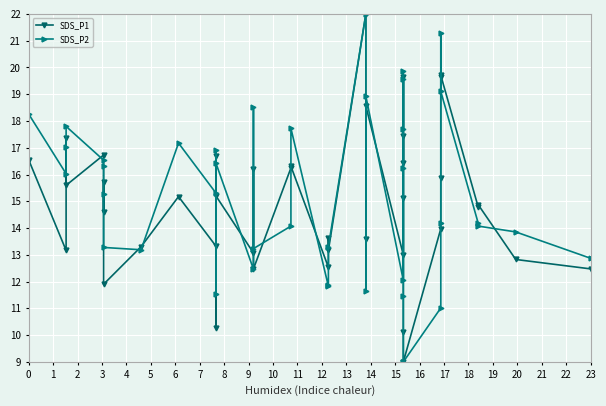

What is the highest value of the SDS_P2 series?

22.0